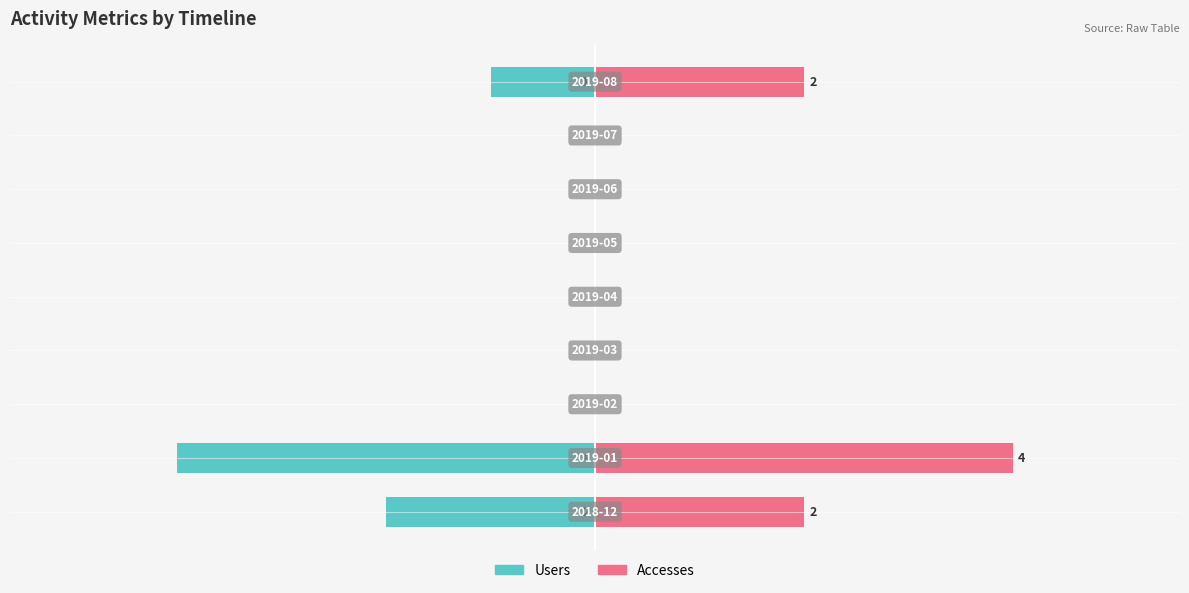

At how many categories does at least one series exceed -1?

9